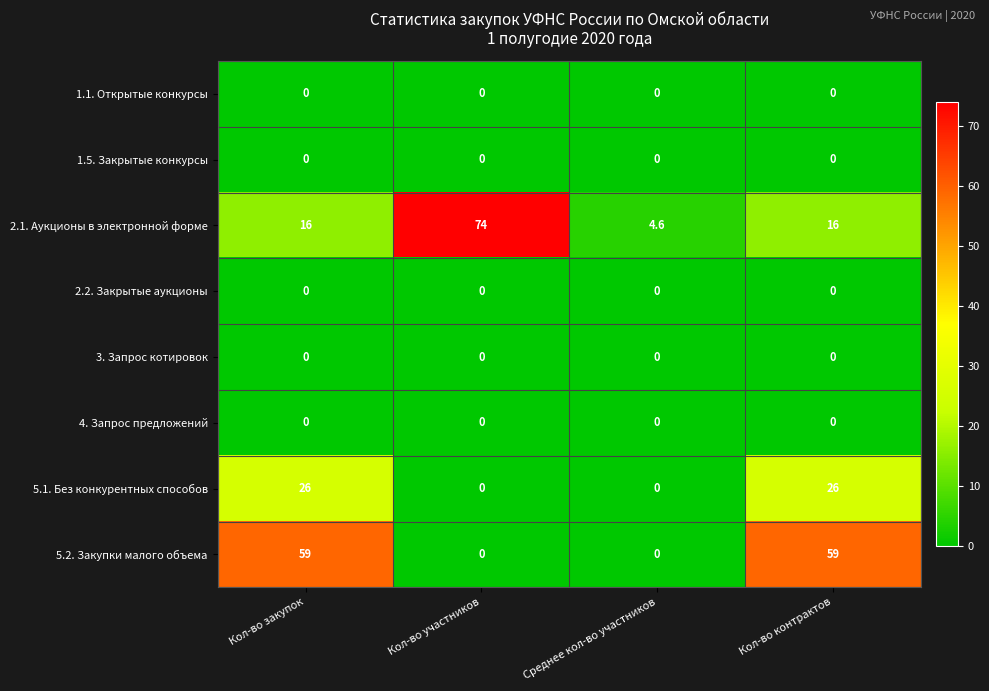

Which series has the largest total across all categories?

5.2. Закупки малого объема